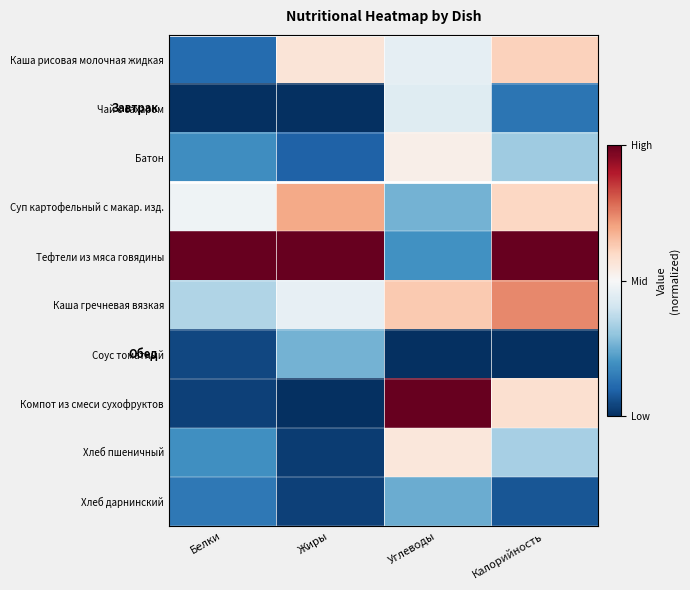

Reading left to right, transcribe all the data shown in this chart.

Каша рисовая молочная жидкая: Белки=0.1	Жиры=0.6	Углеводы=0.5	Калорийность=0.6
Чай с сахаром: Белки=0.0	Жиры=0.0	Углеводы=0.4	Калорийность=0.1
Батон: Белки=0.2	Жиры=0.1	Углеводы=0.5	Калорийность=0.3
Суп картофельный с макар. изд.: Белки=0.5	Жиры=0.7	Углеводы=0.3	Калорийность=0.6
Тефтели из мяса говядины: Белки=1.0	Жиры=1.0	Углеводы=0.2	Калорийность=1.0
Каша гречневая вязкая: Белки=0.4	Жиры=0.5	Углеводы=0.6	Калорийность=0.7
Соус томатный: Белки=0.0	Жиры=0.3	Углеводы=0.0	Калорийность=0.0
Компот из смеси сухофруктов: Белки=0.0	Жиры=0.0	Углеводы=1.0	Калорийность=0.6
Хлеб пшеничный: Белки=0.2	Жиры=0.0	Углеводы=0.6	Калорийность=0.3
Хлеб дарнинский: Белки=0.1	Жиры=0.0	Углеводы=0.3	Калорийность=0.1